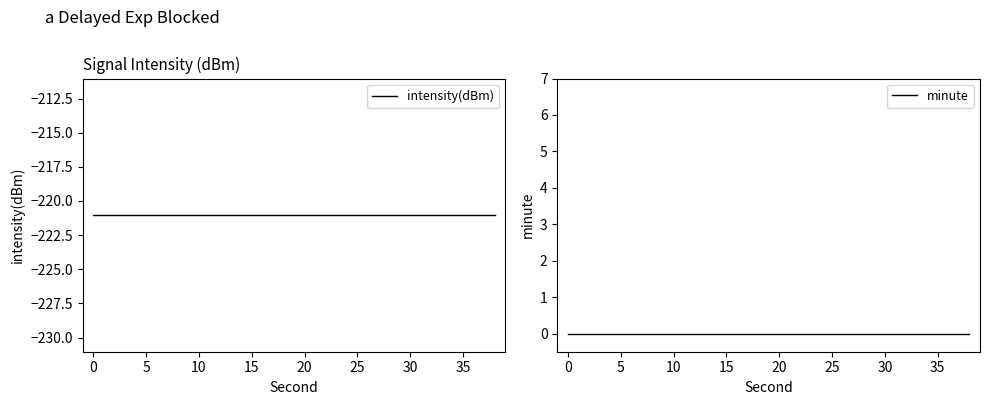

True or false: minute and intensity(dBm) intersect in this chart.

False